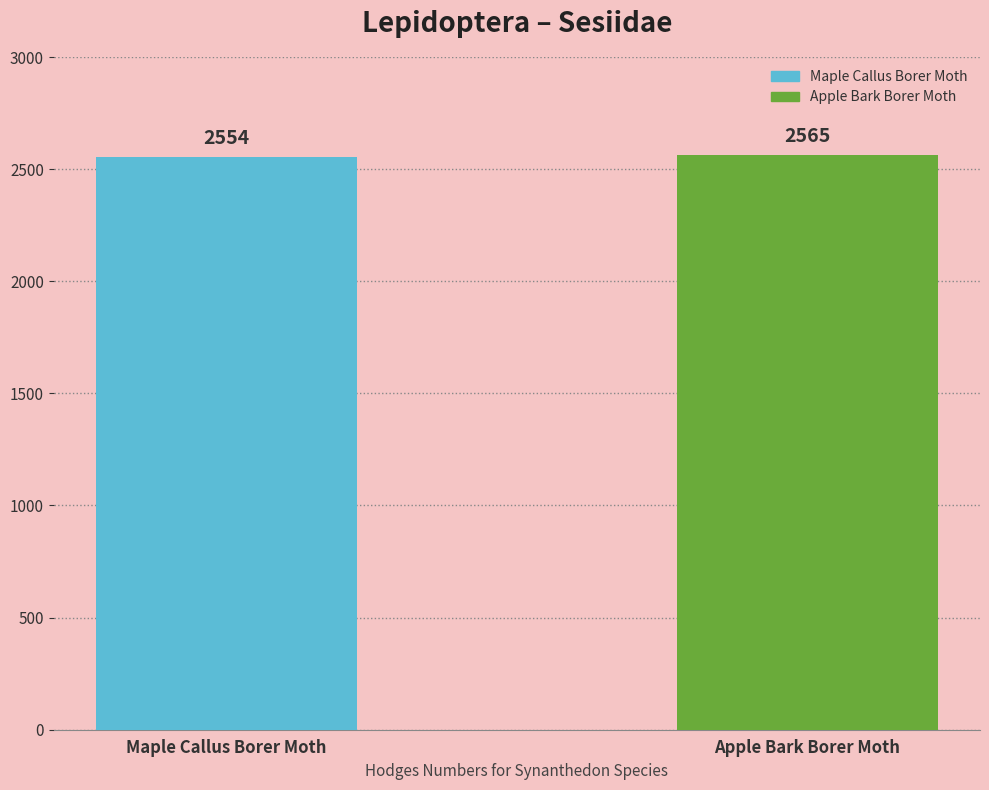

List the labels in order of value, largest first.

Apple Bark Borer Moth, Maple Callus Borer Moth